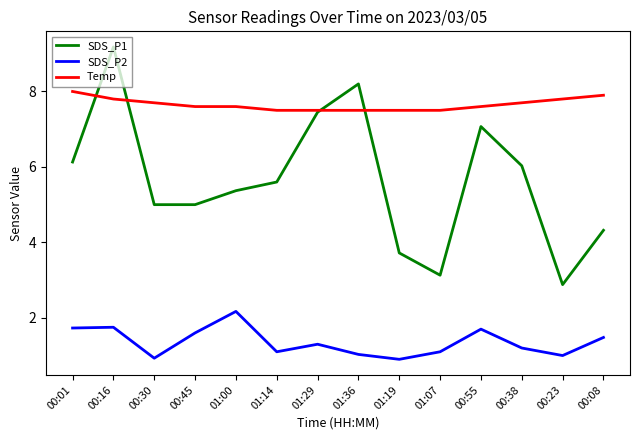

At 00:45, list the series in order from smallest to largest.

SDS_P2, SDS_P1, Temp